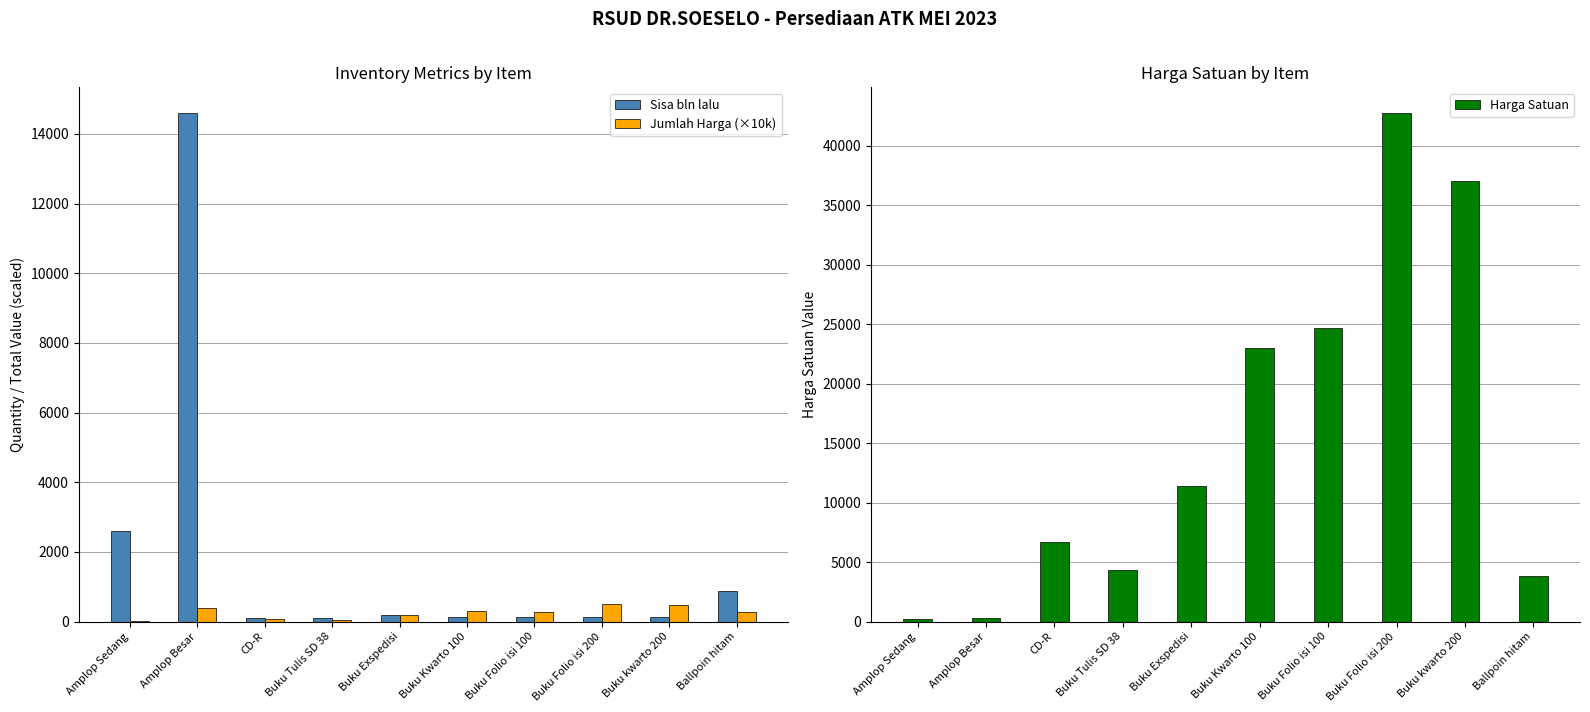

What is the lowest value of the Sisa bln lalu series?

96.0